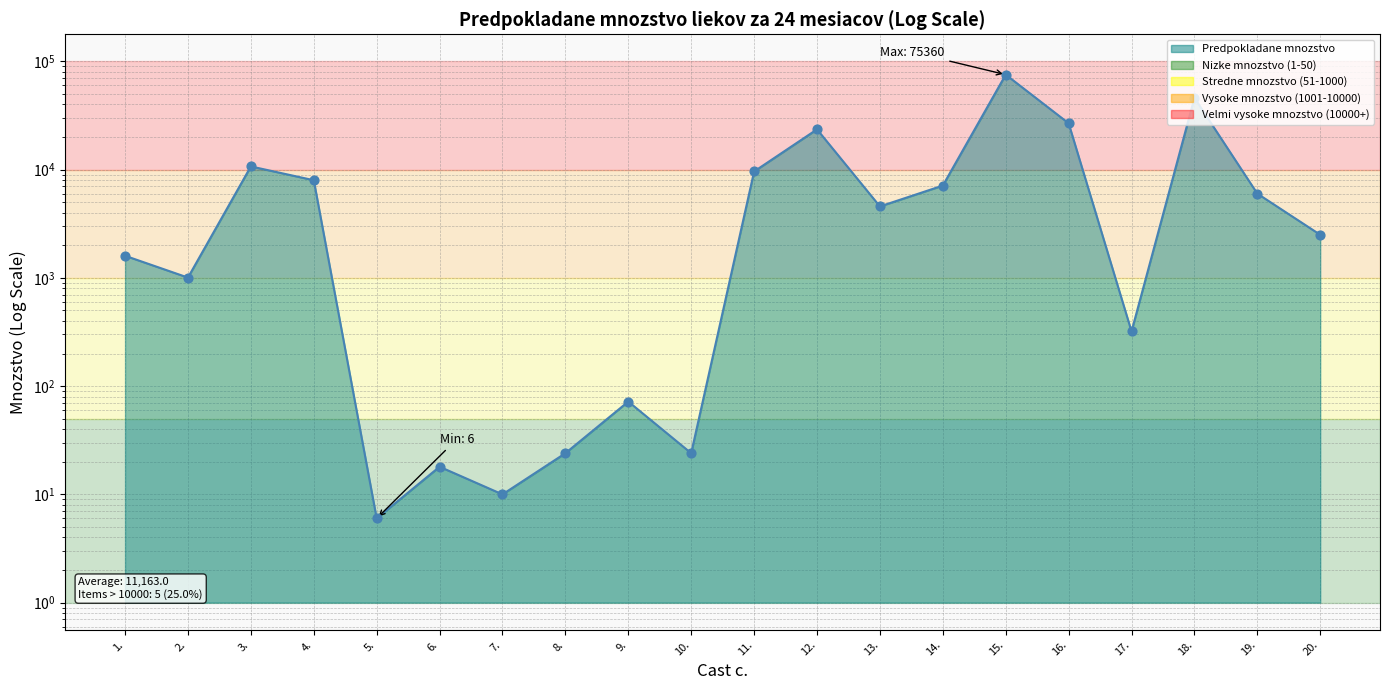

What is the change in value from 4. to 18.?

+38020